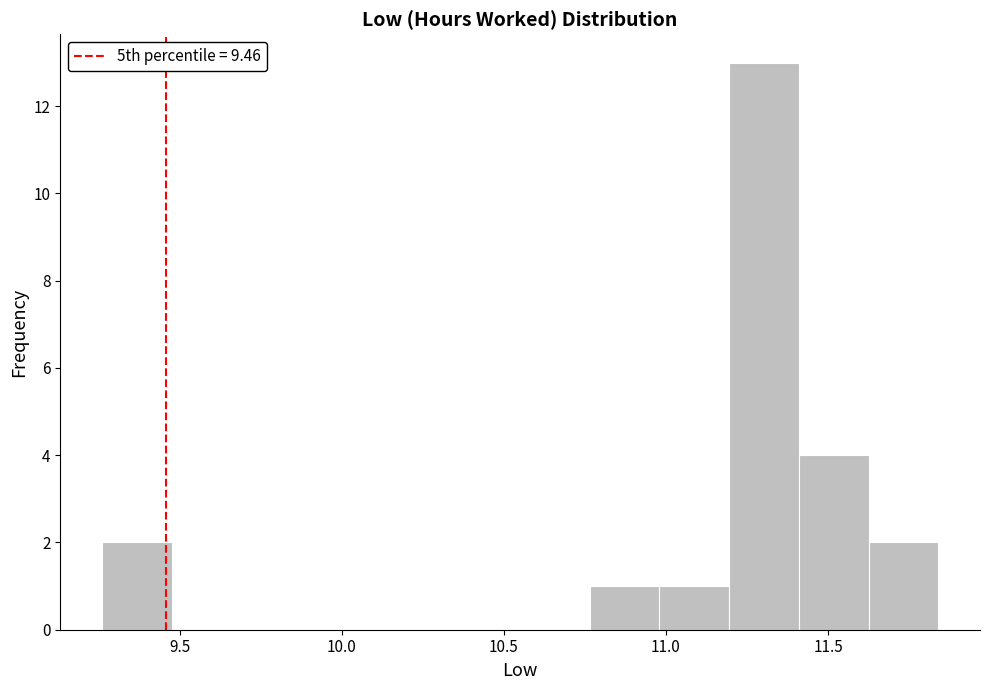

How tall is the bar that spans 10.980 to 11.195 on the x-axis? Neither the bar edges nor the heights are printed on the chart, so give them approximately, as read against the axes.

1